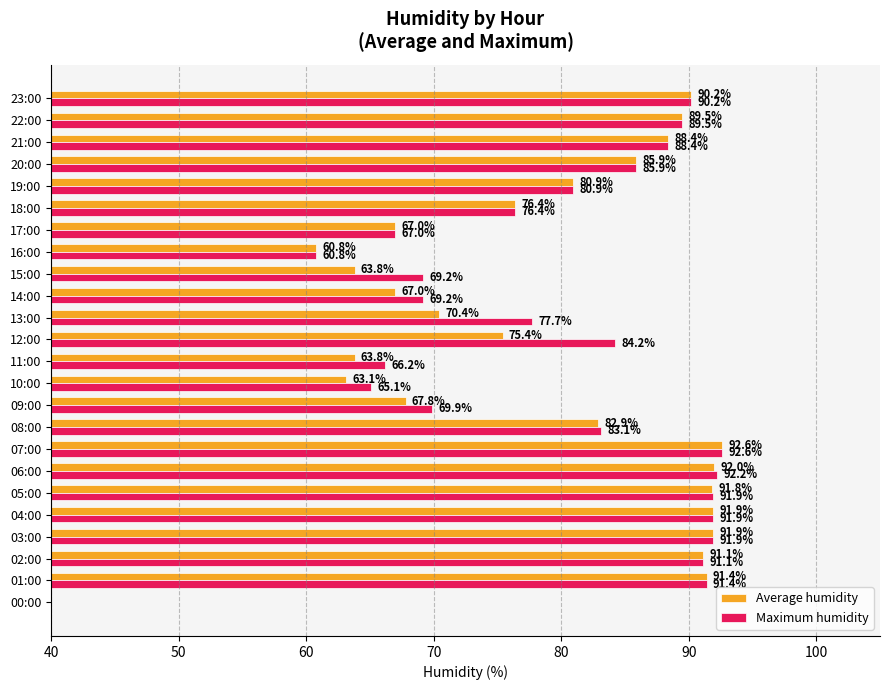

The Maximum humidity series shows 85.9 at 20:00. True or false?

True